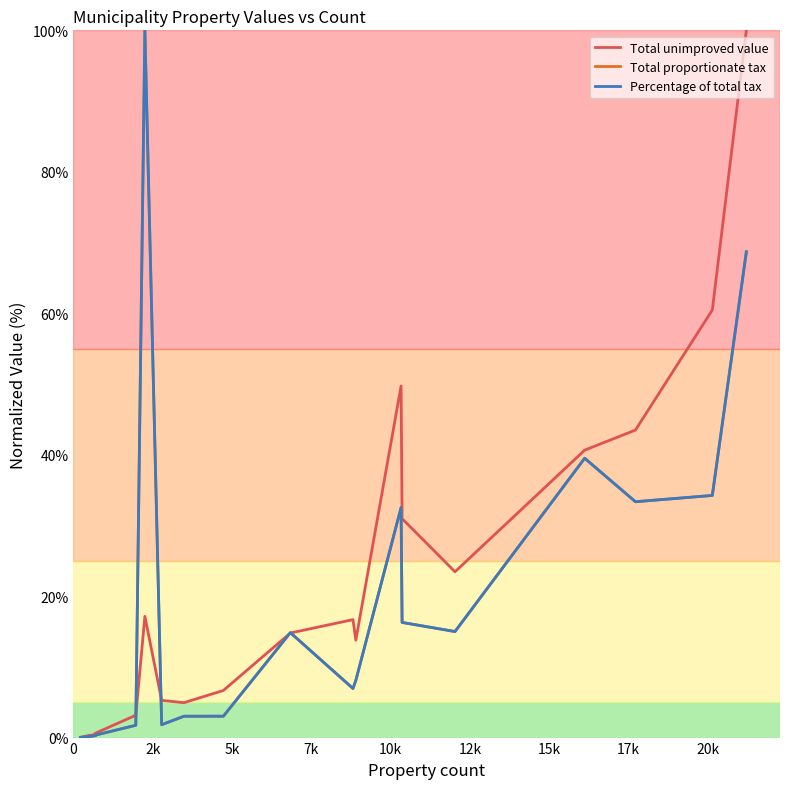

What is the highest value of the Percentage of total tax series?

100.0